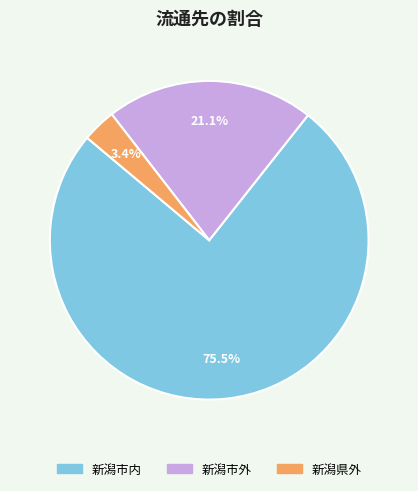

Rank the categories by value from lowest to highest.

新潟県外, 新潟市外, 新潟市内